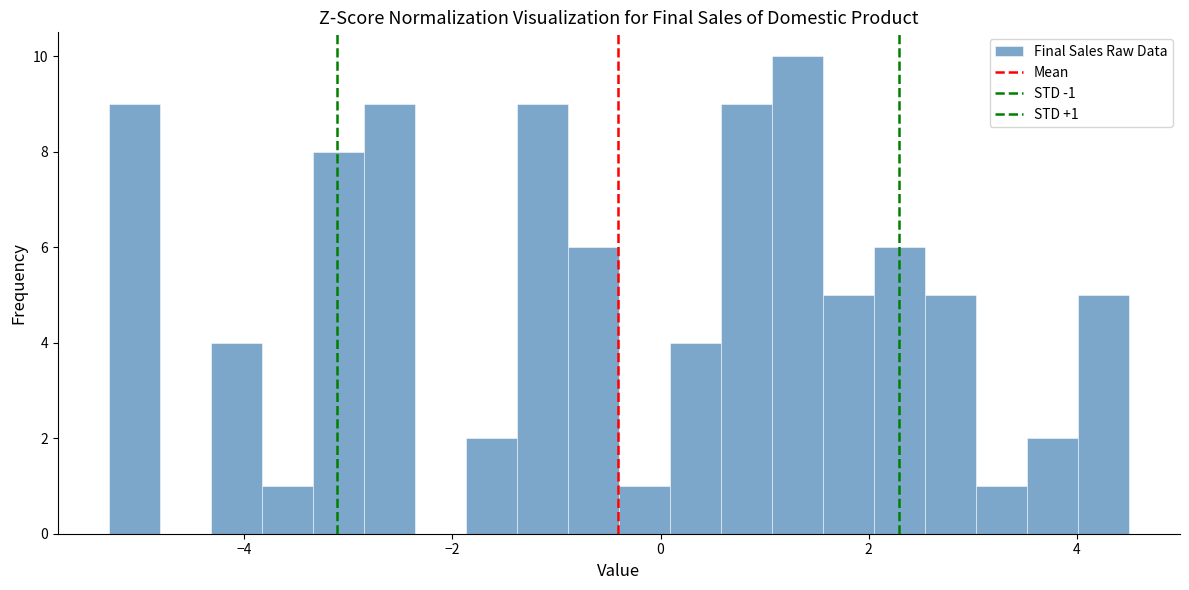

Around what value on the x-axis is the tallest bar? Give the approximate position of its centre, as read against the axis.

1.4